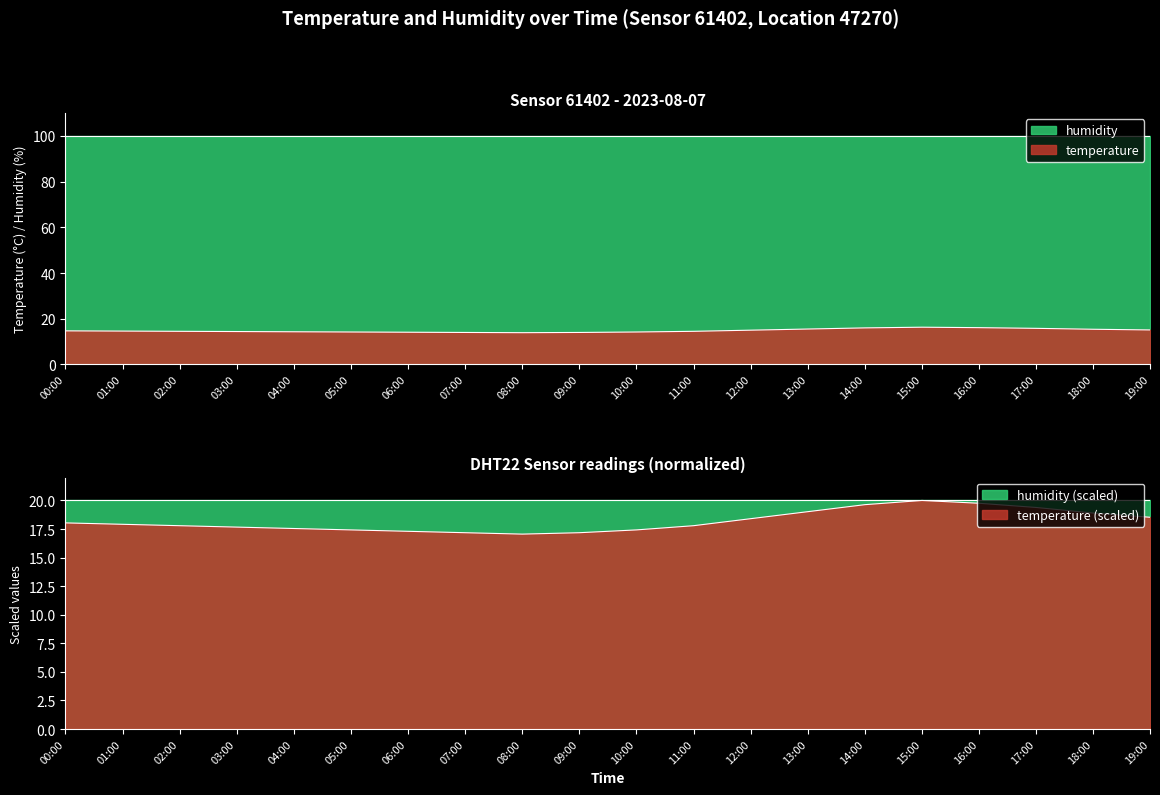

How many points are lower than both their immediate neighbors (excluding endpoints)?

1